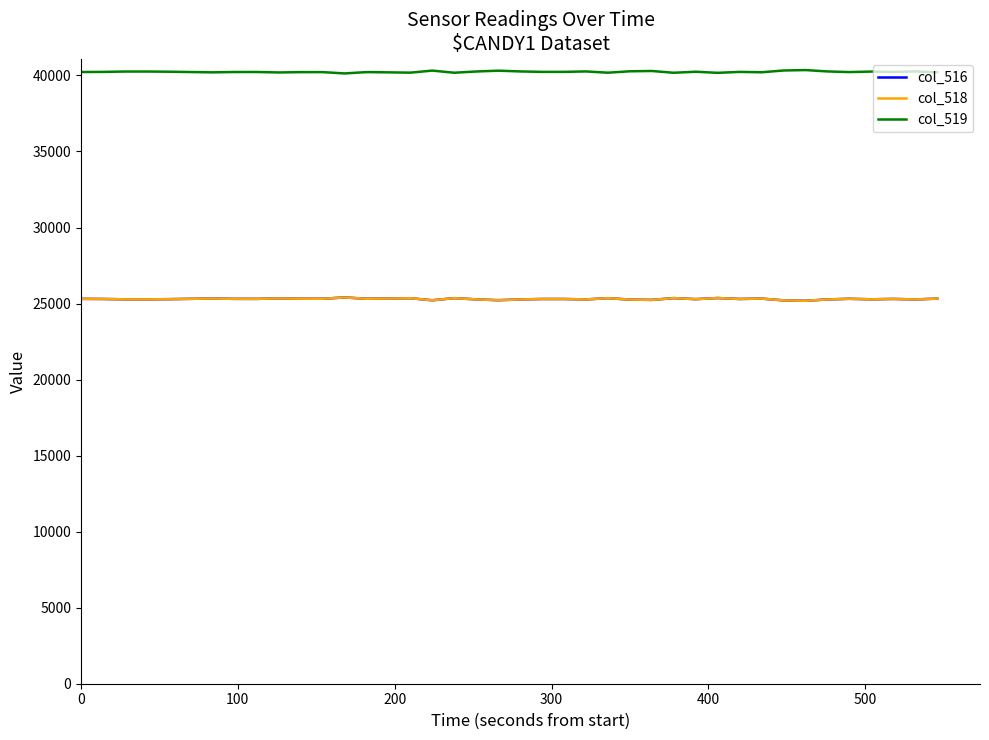

True or false: col_519 and col_518 intersect in this chart.

False